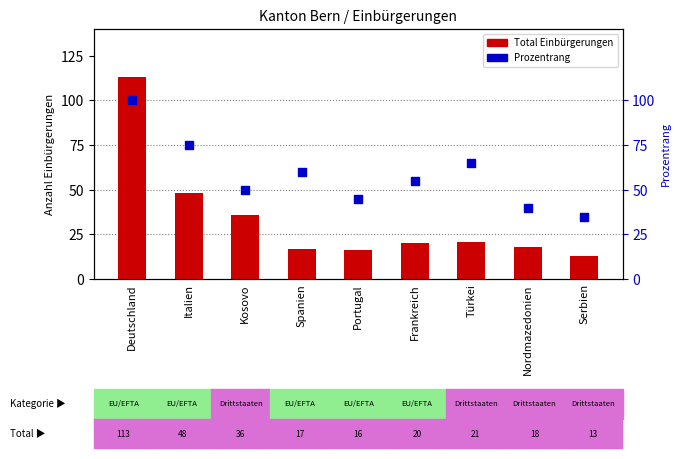

Which series has the largest total across all categories?

Prozentrang